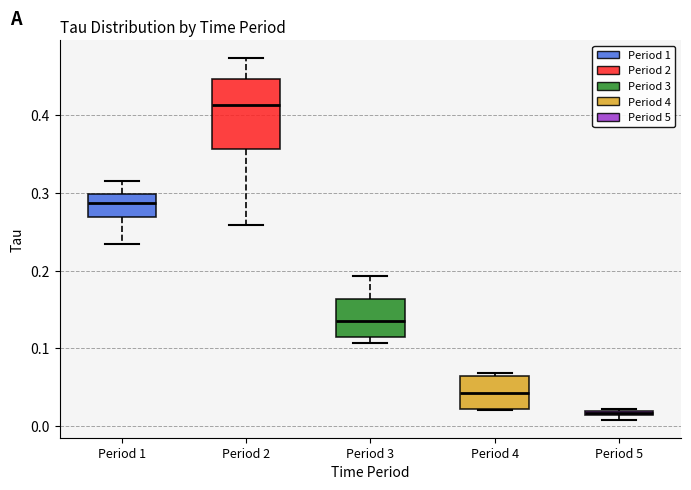

Which box has the lowest median line?

Period 5